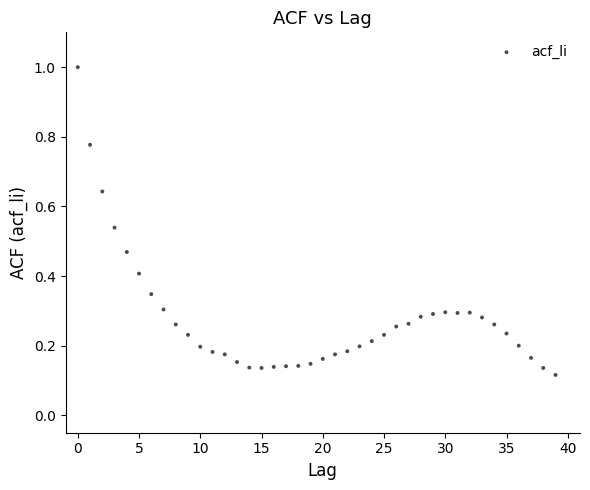

What is the range of Y values (max minus min)?

0.9